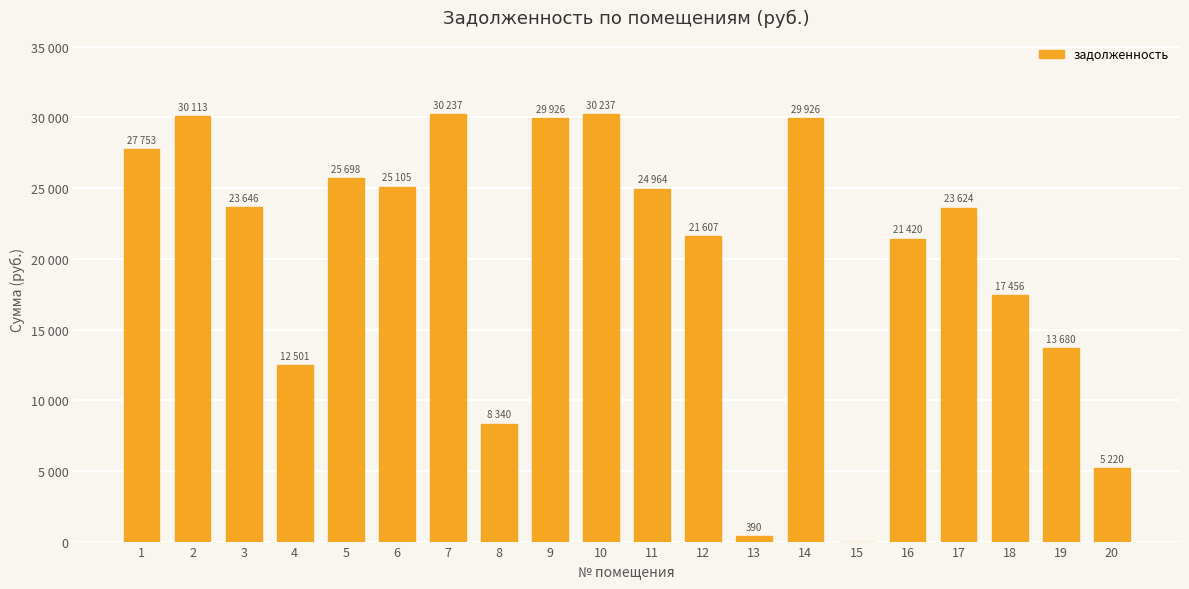

What is the difference between the second highest and second lowest values?

29847.3